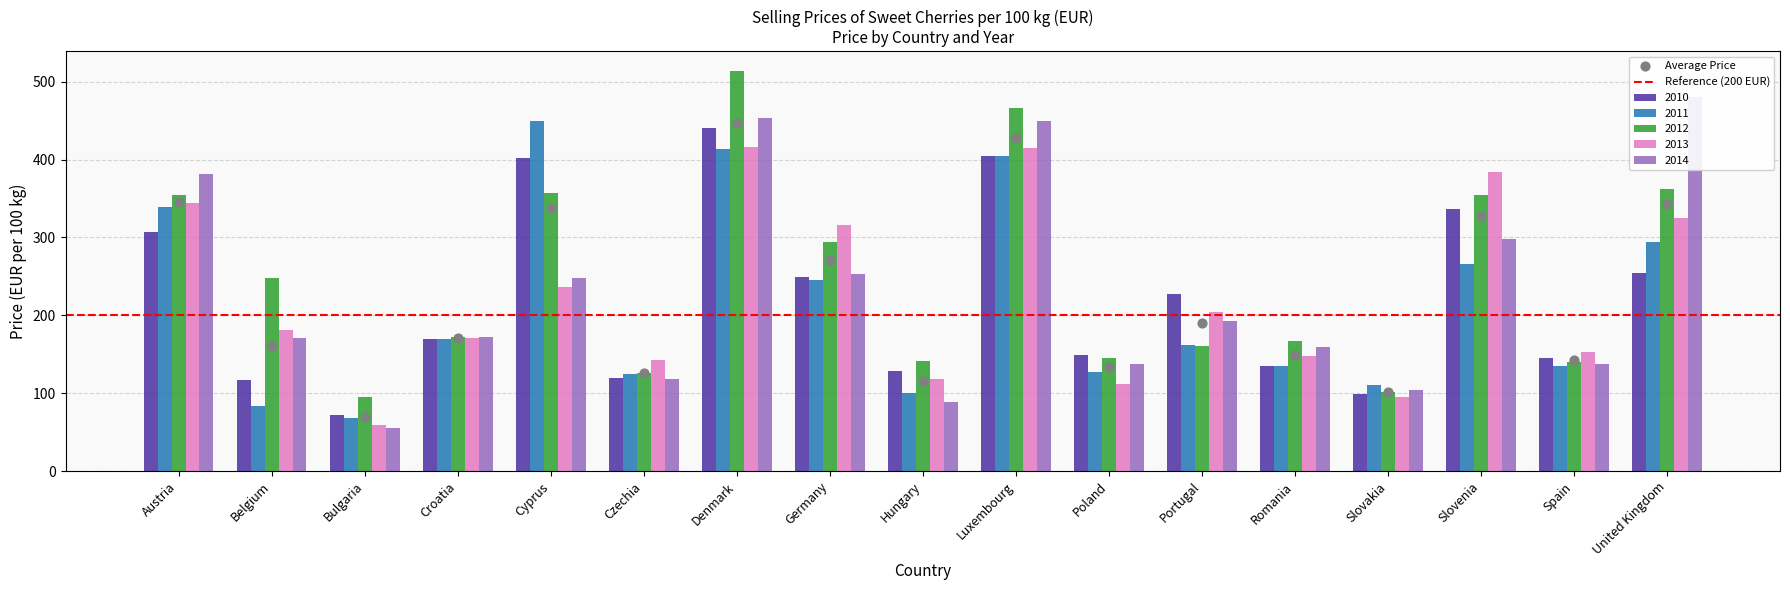

What is the total value across all series at Portugal?

948.0